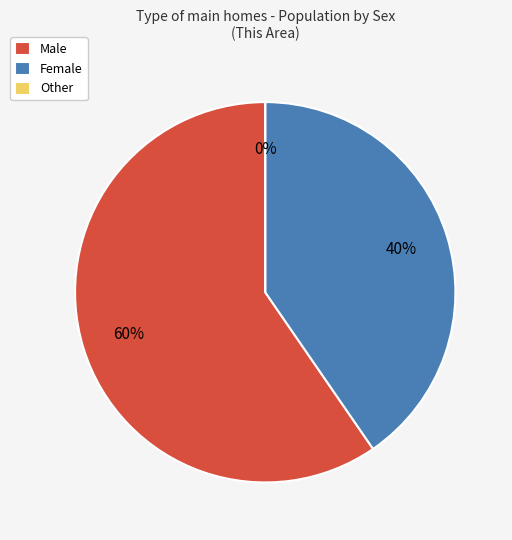

Which category has the smallest portion of the pie?

Other